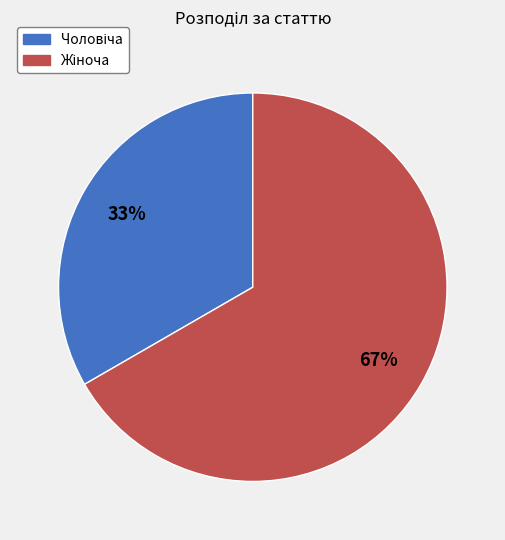

To the nearest percent, what is the average slice percentage?

50%